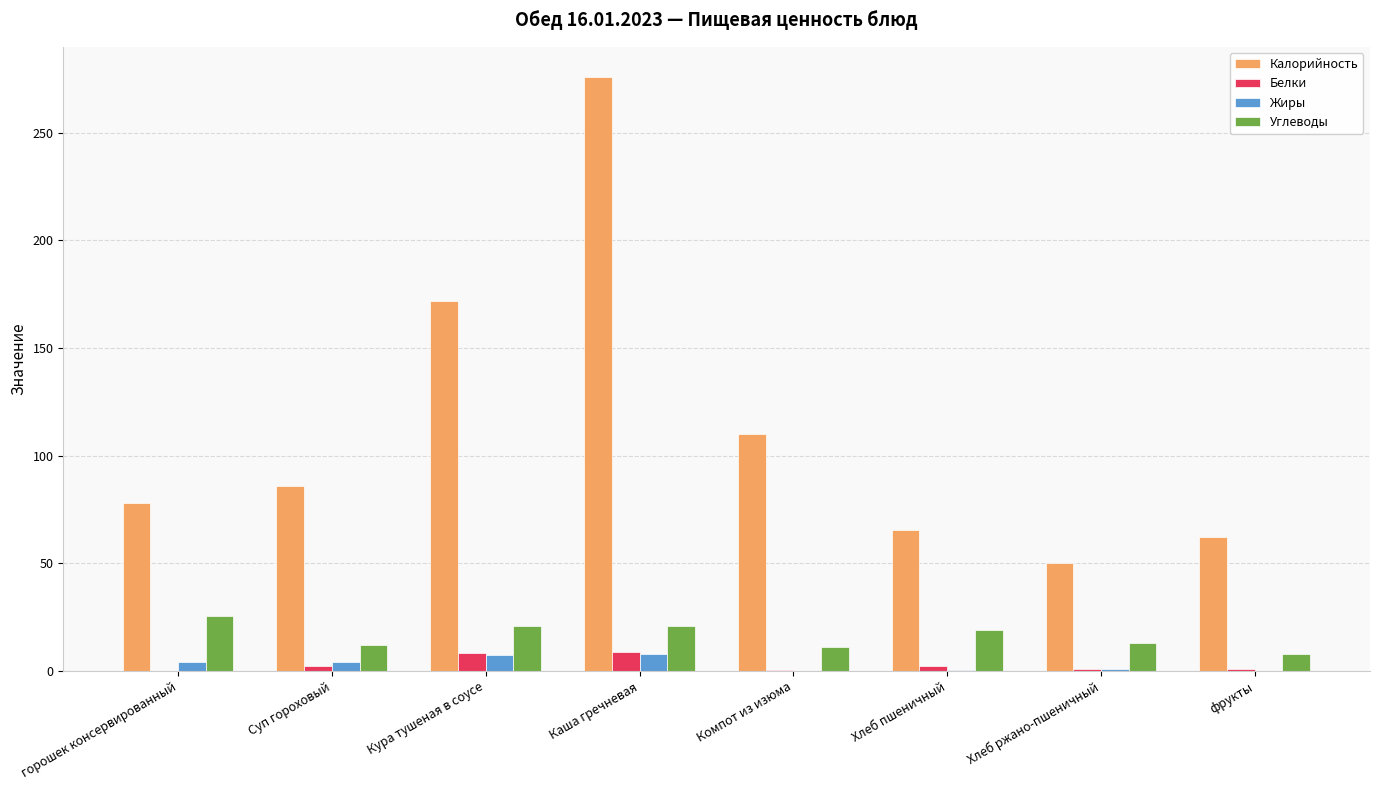

Which series changed the most between горошек консервированный and Хлеб пшеничный?

Калорийность